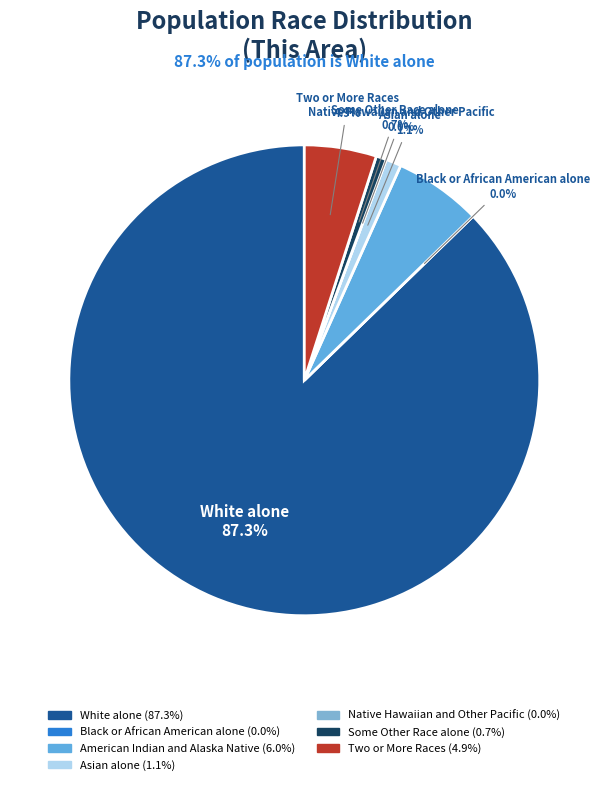

What portion of the pie excludes White alone?

12.7%